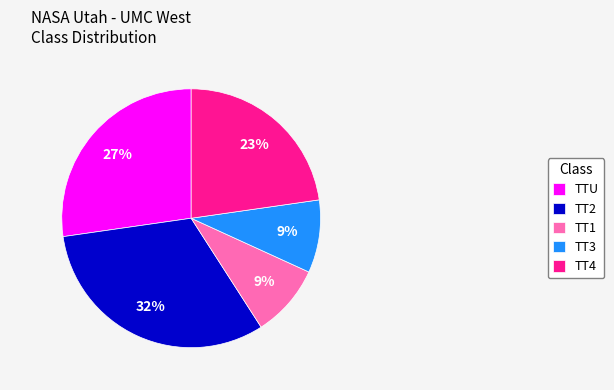

Does TT2 account for over 50% of the chart?

No